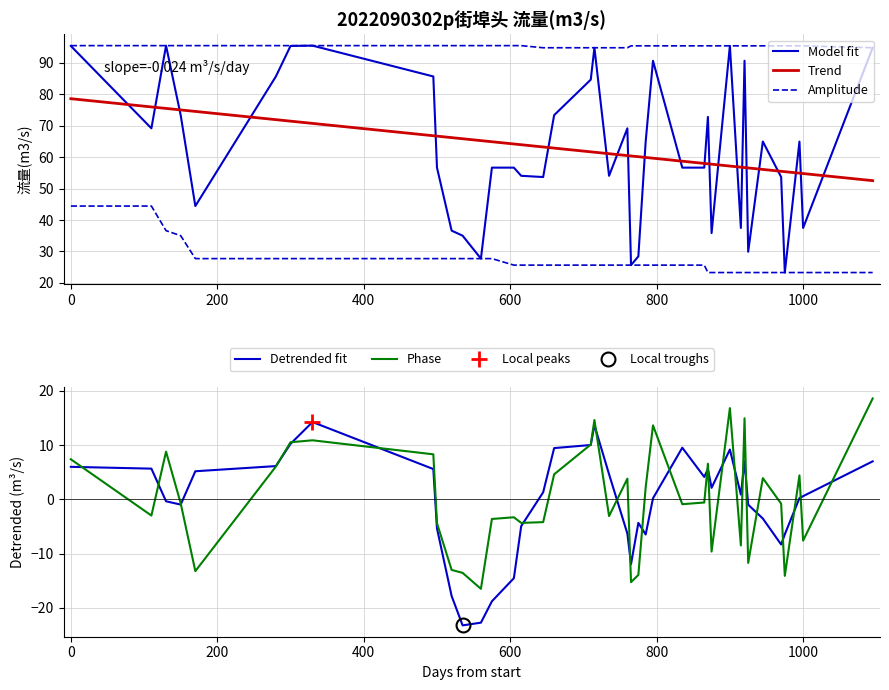

Which category has the highest value across all series?

200